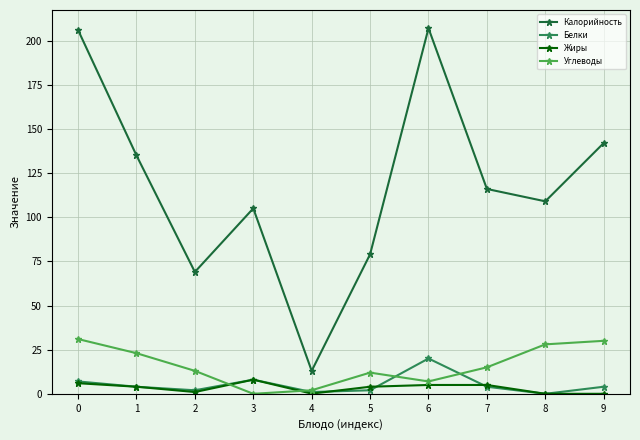

What is the lowest value of the Калорийность series?

13.0